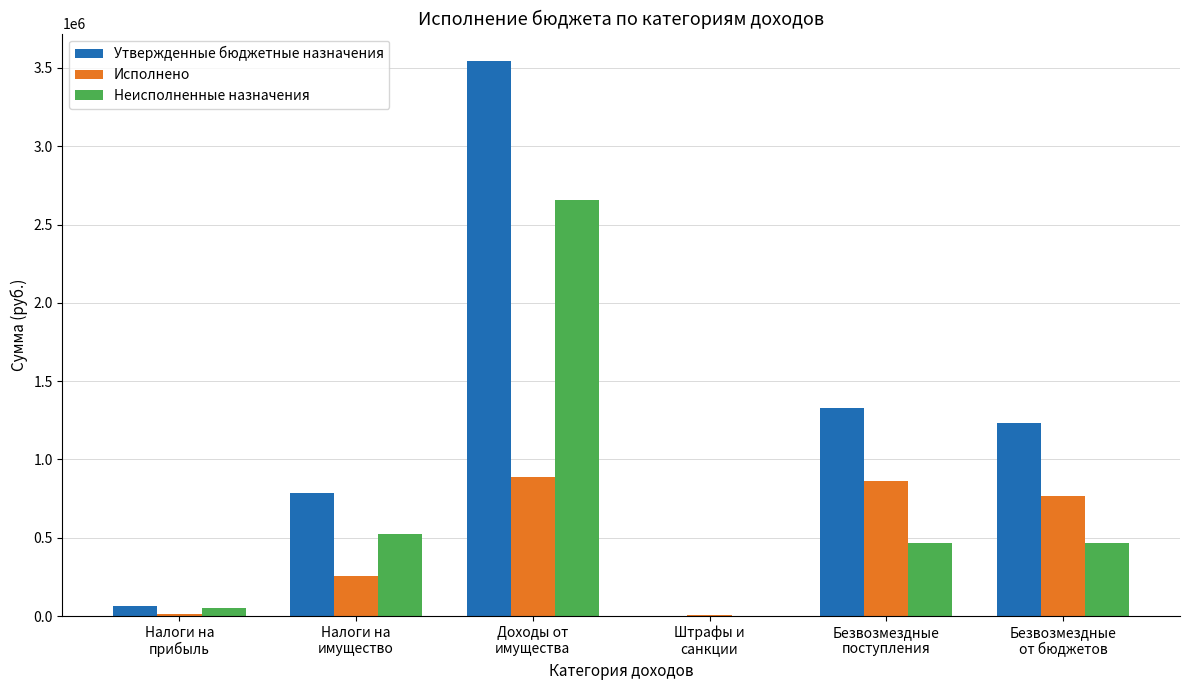

What is the sum of all Неисполненные назначения values?

4167573.7